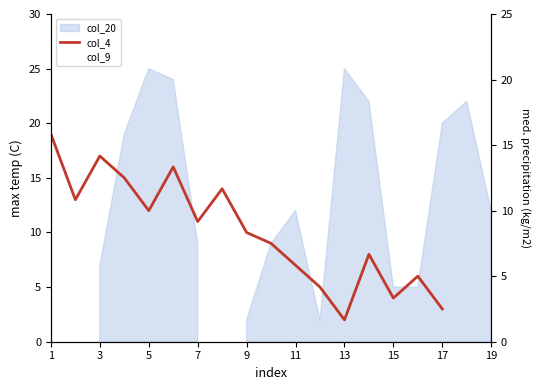

Rank the series at 1 from highest to lowest value.

col_4, col_9